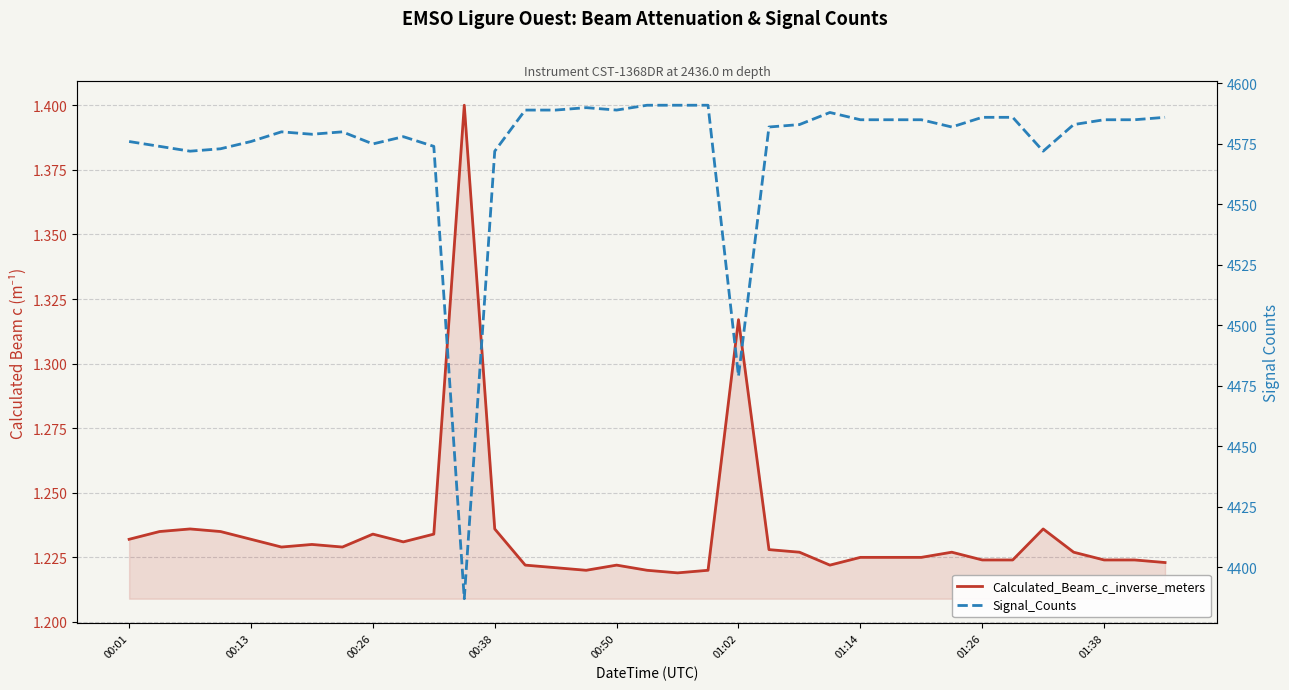

The value of Signal_Counts at 01:02 is 4479.0. True or false?

True